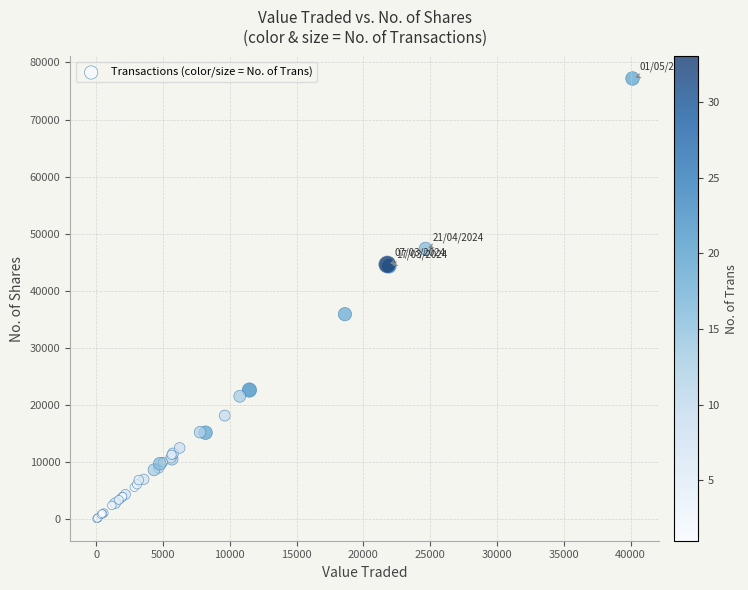

What Y value in the scatter plot is closest to 38645?

35919